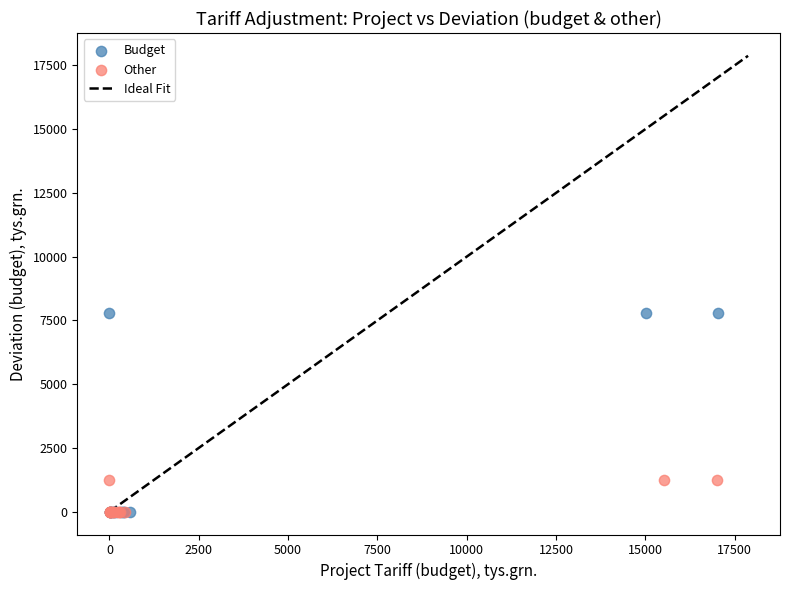

Which series has the largest Y range (max minus min)?

Budget